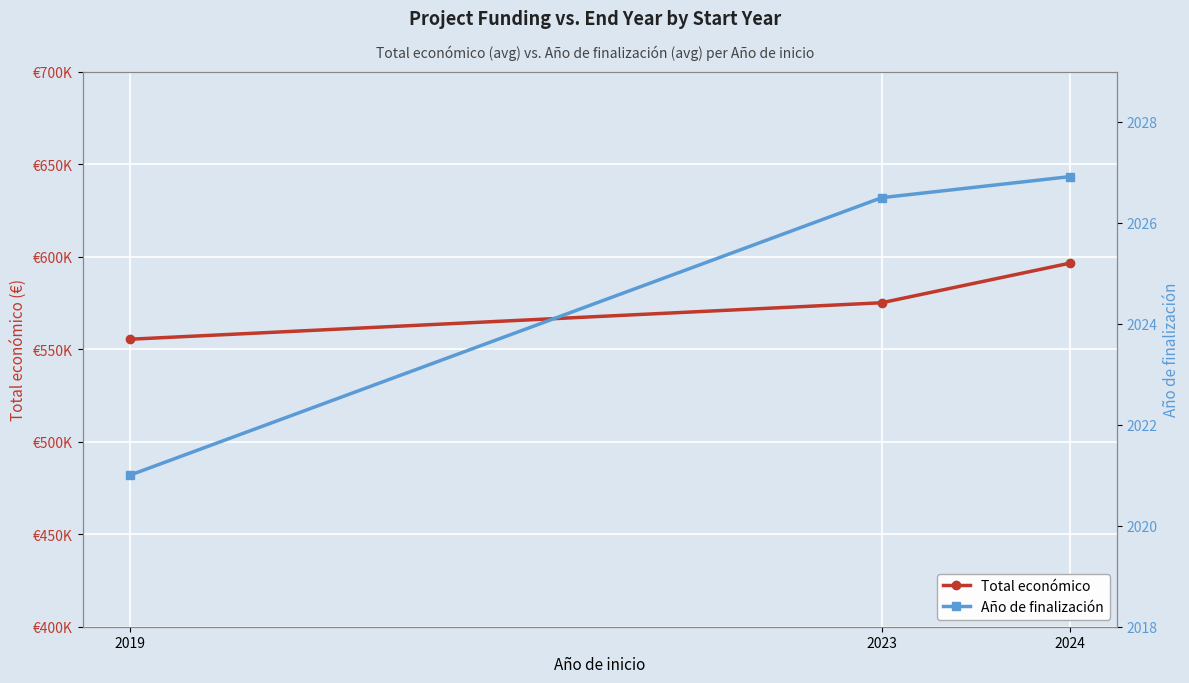

Is it true that Total económico equals 779594.0 at 2019?

False